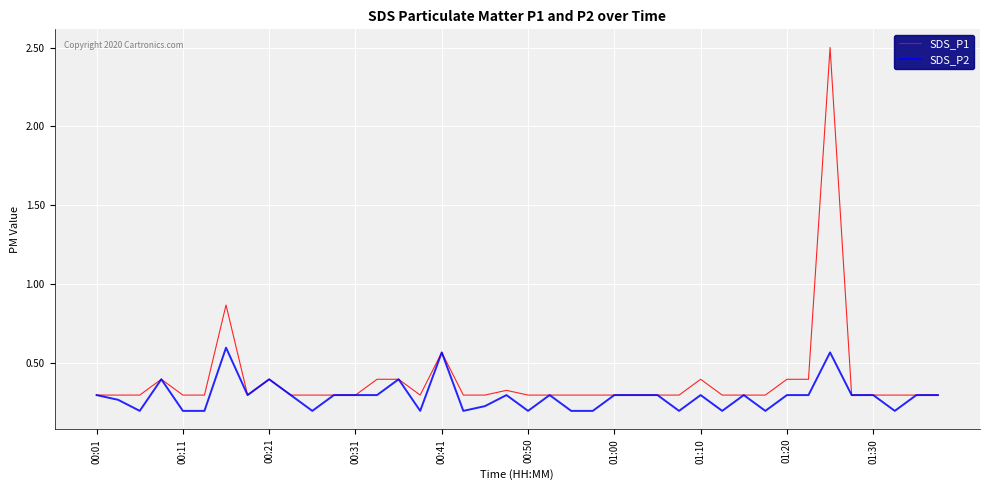

Rank the series by their maximum value, from lowest to highest.

SDS_P2, SDS_P1